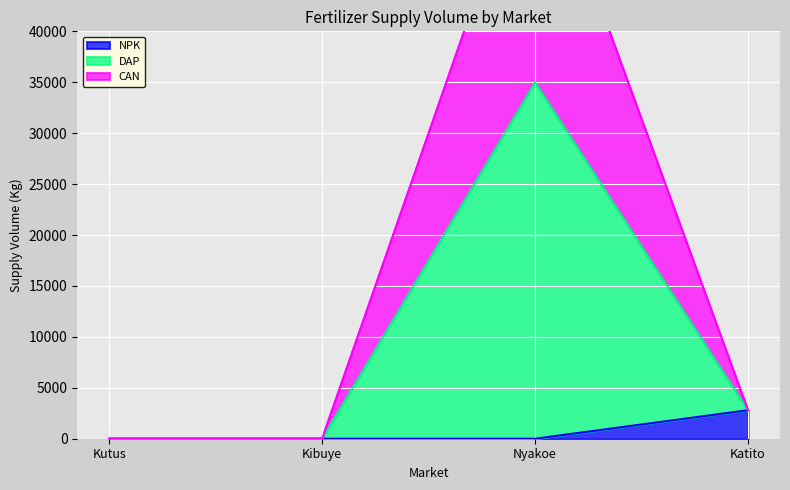

How many lines are shown in the chart?

3